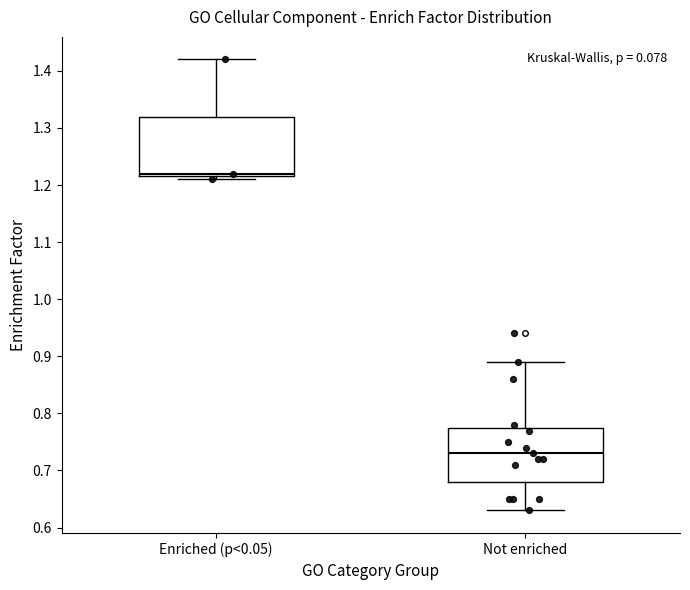

Reading left to right, read every box against the y-axis: the position of its median line, the range the box covers, and the ends of its whiskers. The values are not printed on the chart, so give them approximately, as read against the axis.

Enriched (p<0.05): median 1.22 (just above the box's lower edge), box 1.22 to 1.32, whiskers 1.21 to 1.42
Not enriched: median 0.73, box 0.68 to 0.78, whiskers 0.63 to 0.89